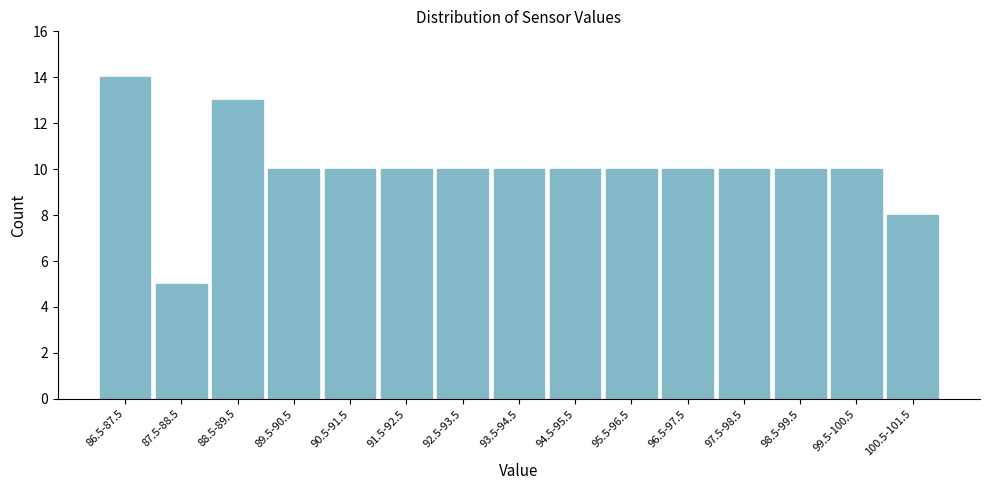

Reading left to right, list all the values displayed in this chart.

86.5-87.5=14	87.5-88.5=5	88.5-89.5=13	89.5-90.5=10	90.5-91.5=10	91.5-92.5=10	92.5-93.5=10	93.5-94.5=10	94.5-95.5=10	95.5-96.5=10	96.5-97.5=10	97.5-98.5=10	98.5-99.5=10	99.5-100.5=10	100.5-101.5=8